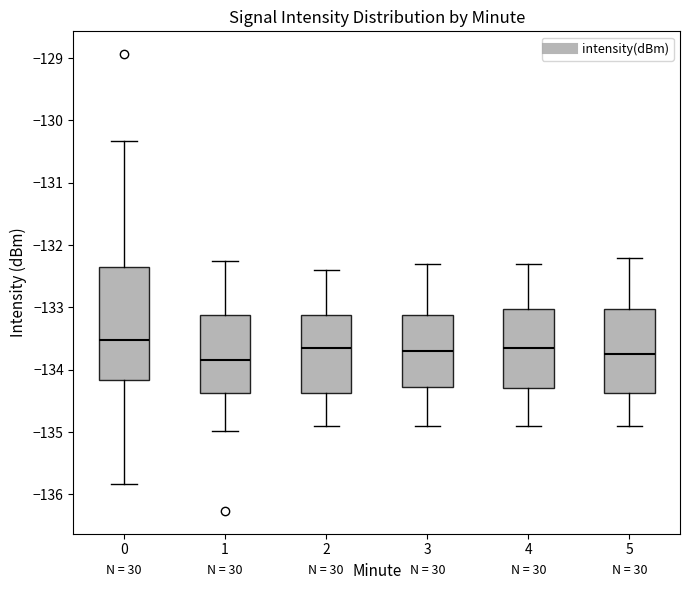

Reading left to right, read every box against the y-axis: the position of its median line, the range the box covers, and the ends of its whiskers. The values are not printed on the chart, so give them approximately, as read against the axis.

0: median -133.5, box -134.2 to -132.3, whiskers -135.8 to -130.3
1: median -133.8, box -134.4 to -133.1, whiskers -135.0 to -132.3
2: median -133.6, box -134.4 to -133.1, whiskers -134.9 to -132.4
3: median -133.7, box -134.3 to -133.1, whiskers -134.9 to -132.3
4: median -133.6, box -134.3 to -133.0, whiskers -134.9 to -132.3
5: median -133.7, box -134.4 to -133.0, whiskers -134.9 to -132.2